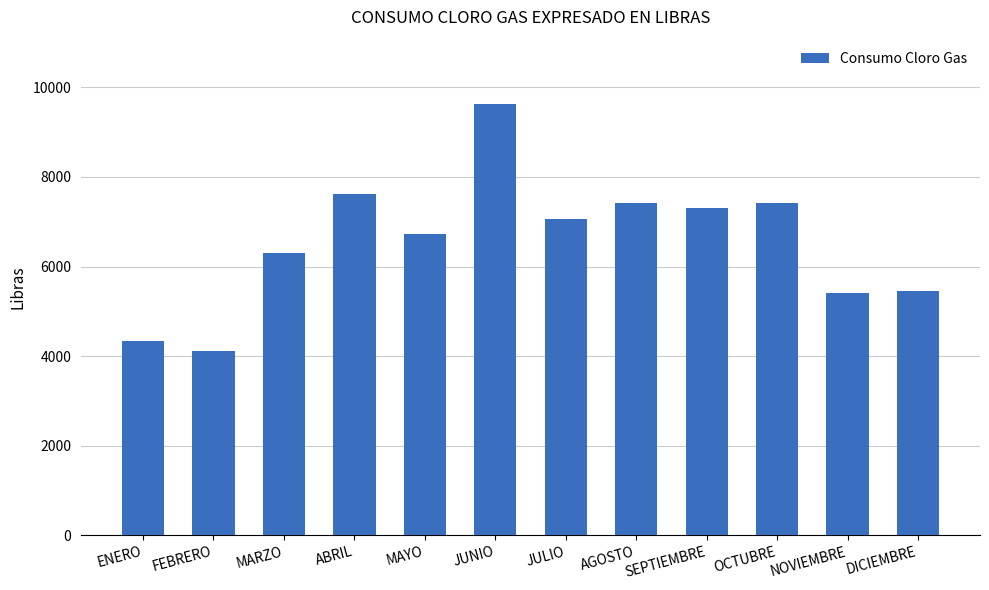

At which label does the data first exceed 7060?

ABRIL